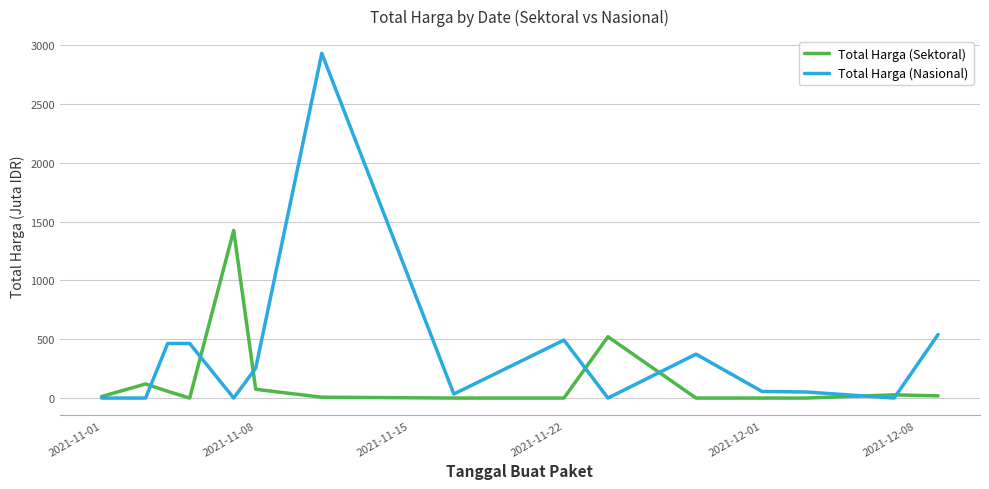

What is the maximum value for Total Harga (Nasional)?

2931.6